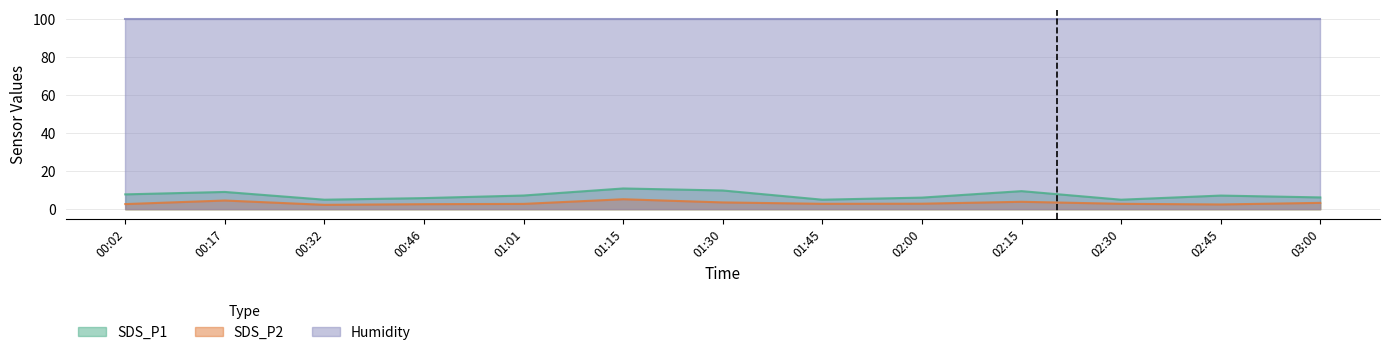

What position from the left is 02:30?

11